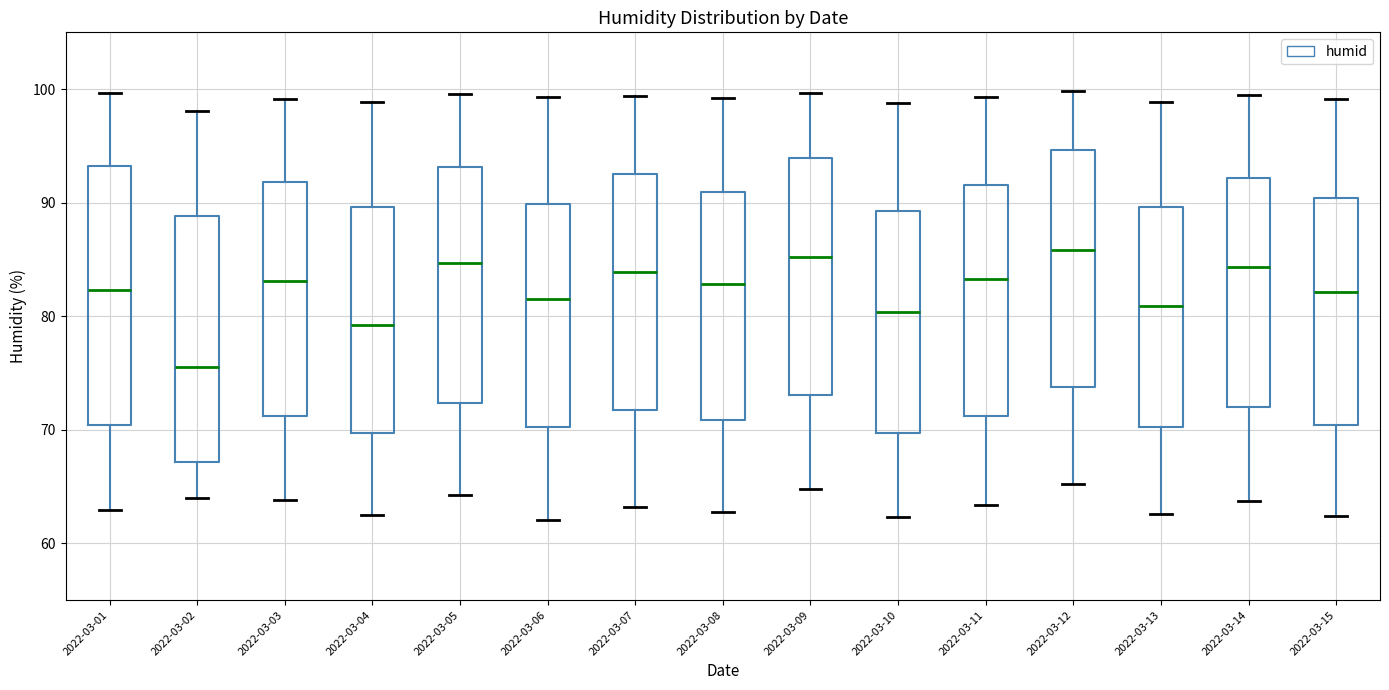

Reading left to right, transcribe this box plot: for each box, give where its median line is, the range the box spans, and where its two whiskers end, as read against the y-axis. The values are not printed on the chart, so give them approximately, as read against the axis.

2022-03-01: median 82, box 70 to 93, whiskers 63 to 100
2022-03-02: median 76, box 67 to 89, whiskers 64 to 98
2022-03-03: median 83, box 71 to 92, whiskers 64 to 99
2022-03-04: median 79, box 70 to 90, whiskers 63 to 99
2022-03-05: median 85, box 72 to 93, whiskers 64 to 100
2022-03-06: median 82, box 70 to 90, whiskers 62 to 99
2022-03-07: median 84, box 72 to 93, whiskers 63 to 99
2022-03-08: median 83, box 71 to 91, whiskers 63 to 99
2022-03-09: median 85, box 73 to 94, whiskers 65 to 100
2022-03-10: median 80, box 70 to 89, whiskers 62 to 99
2022-03-11: median 83, box 71 to 92, whiskers 63 to 99
2022-03-12: median 86, box 74 to 95, whiskers 65 to 100
2022-03-13: median 81, box 70 to 90, whiskers 63 to 99
2022-03-14: median 84, box 72 to 92, whiskers 64 to 100
2022-03-15: median 82, box 70 to 90, whiskers 62 to 99